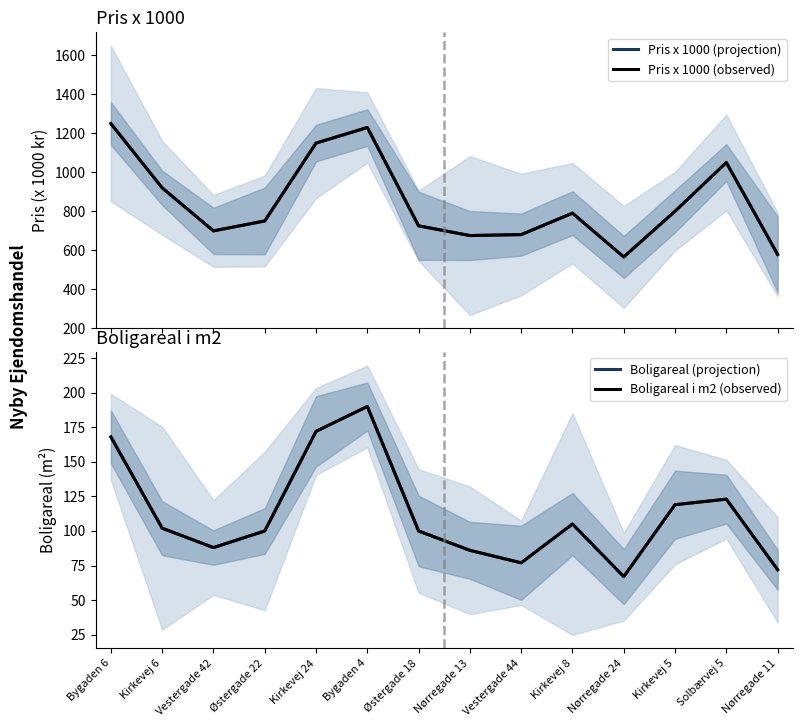

How many interior local peaks does the Boligareal i m2 (observed) series have?

3